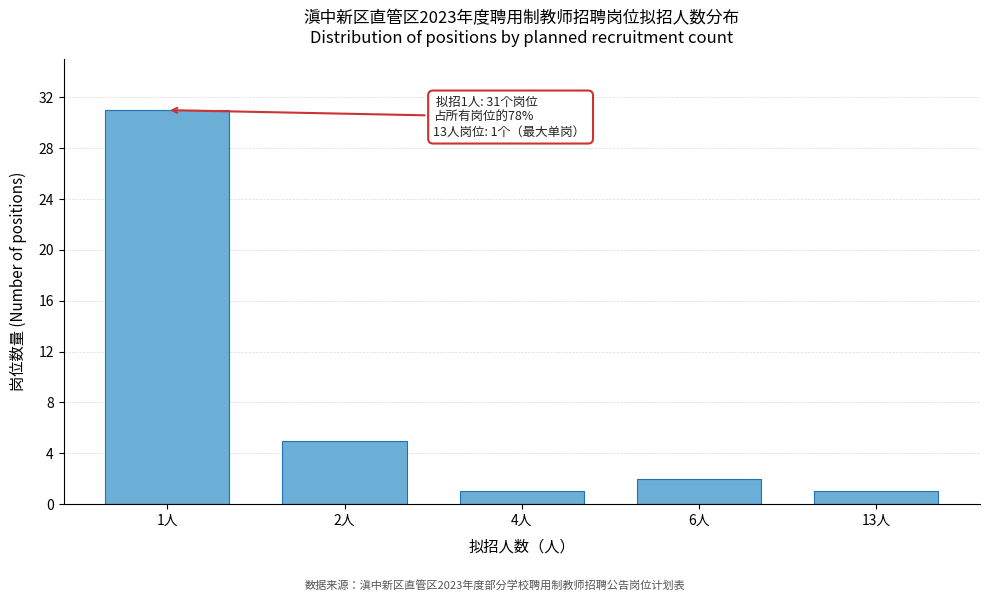

Reading left to right, extract all data points from this chart.

1人=31	2人=5	4人=1	6人=2	13人=1